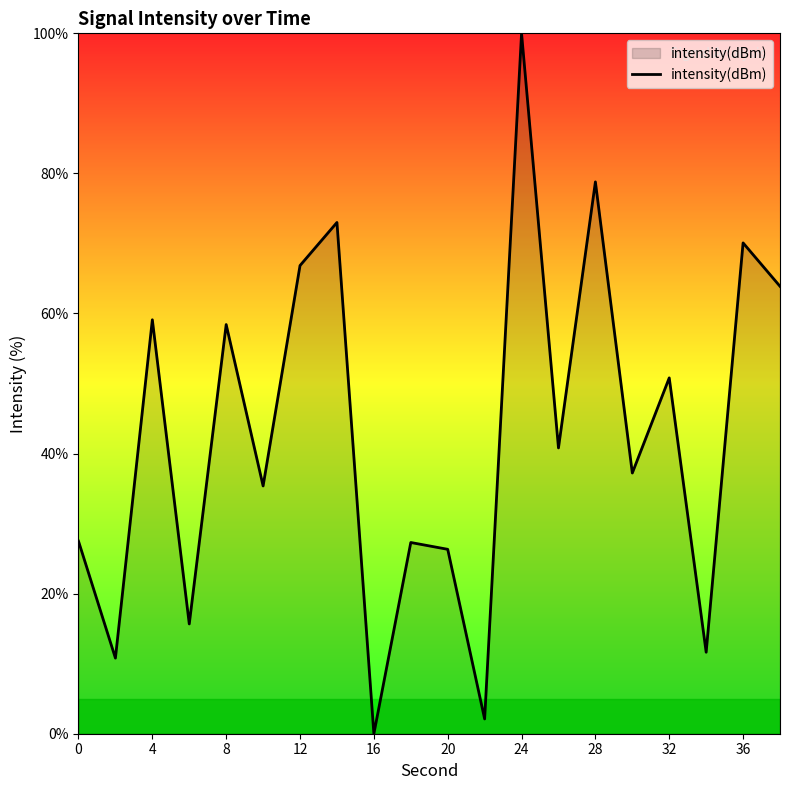

How many lines are shown in the chart?

1